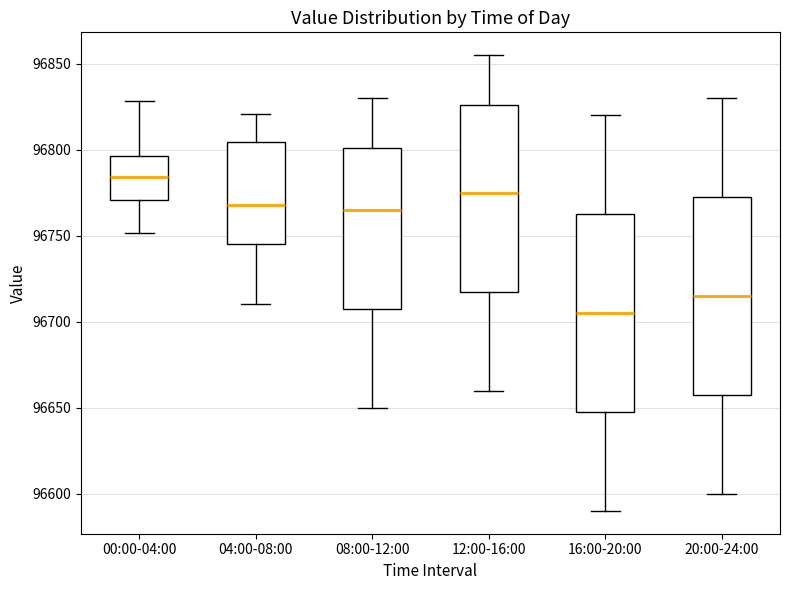

Reading left to right, transcribe this box plot: for each box, give where its median line is, the range the box spans, and where its two whiskers end, as read against the y-axis. The values are not printed on the chart, so give them approximately, as read against the axis.

00:00-04:00: median 96785, box 96770 to 96795, whiskers 96750 to 96830
04:00-08:00: median 96770, box 96745 to 96805, whiskers 96710 to 96820
08:00-12:00: median 96765, box 96710 to 96800, whiskers 96650 to 96830
12:00-16:00: median 96775, box 96720 to 96825, whiskers 96660 to 96855
16:00-20:00: median 96705, box 96650 to 96765, whiskers 96590 to 96820
20:00-24:00: median 96715, box 96660 to 96775, whiskers 96600 to 96830